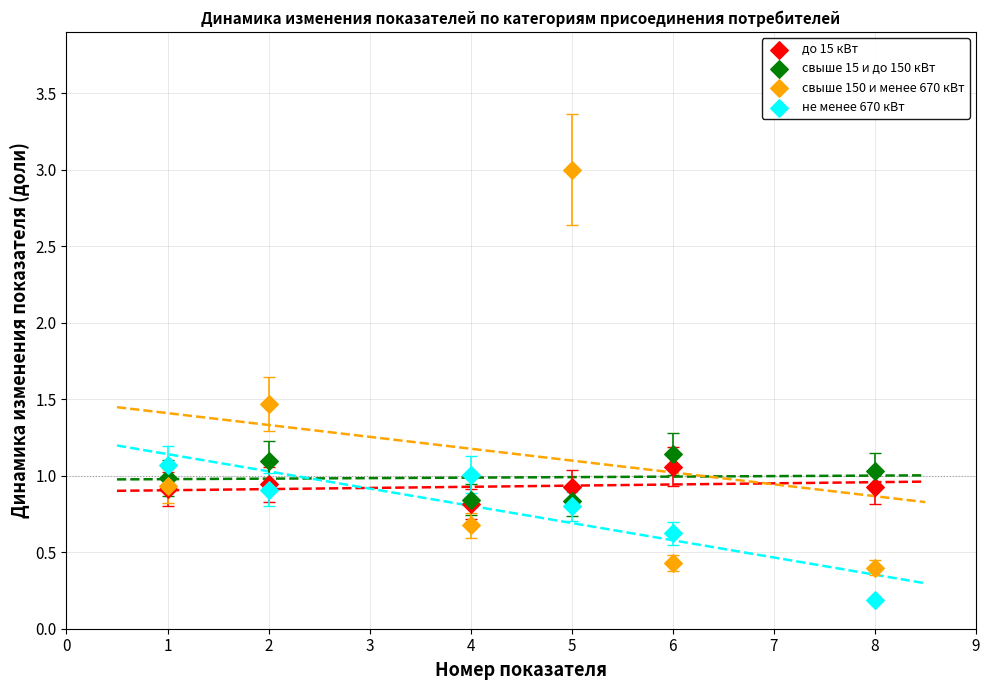

Which series has the widest spread of Y values?

свыше 150 и менее 670 кВт